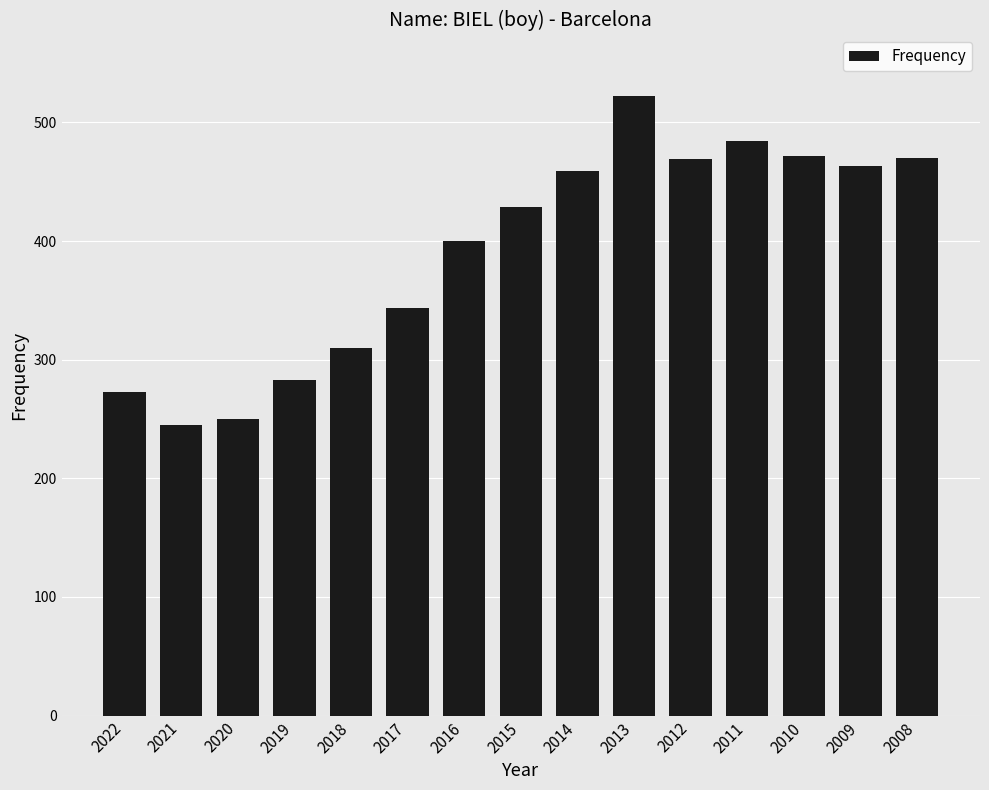

What is the value of the 8th bar from the left?

429